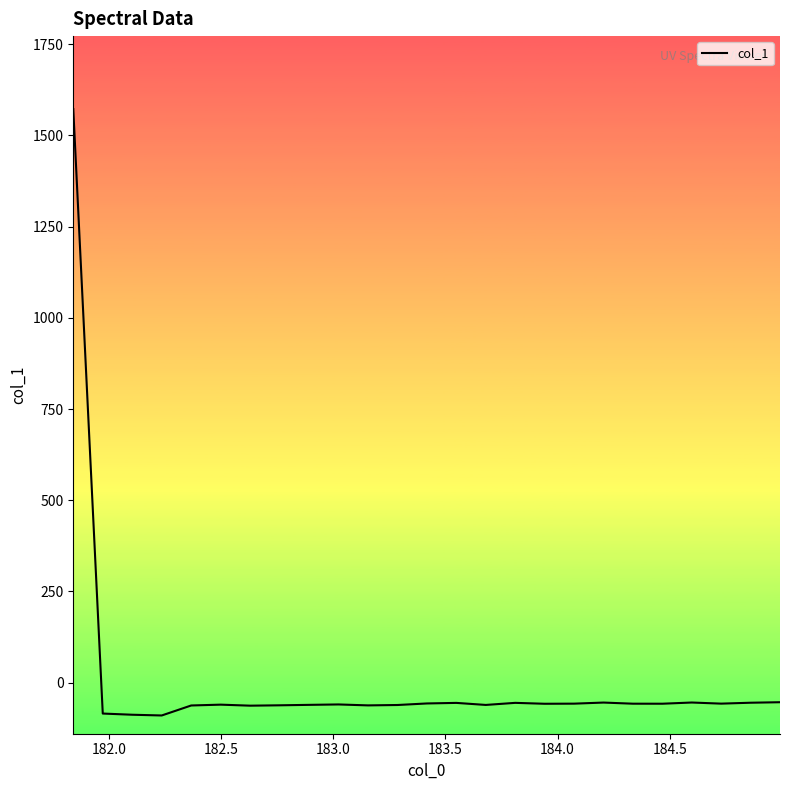

What is the maximum value shown in the chart?

1571.8